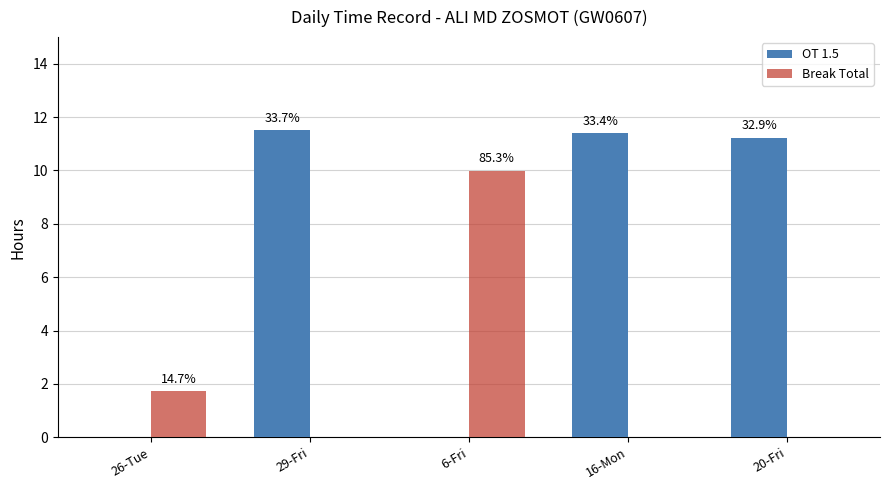

At which label is Break Total closest to 4?

26-Tue